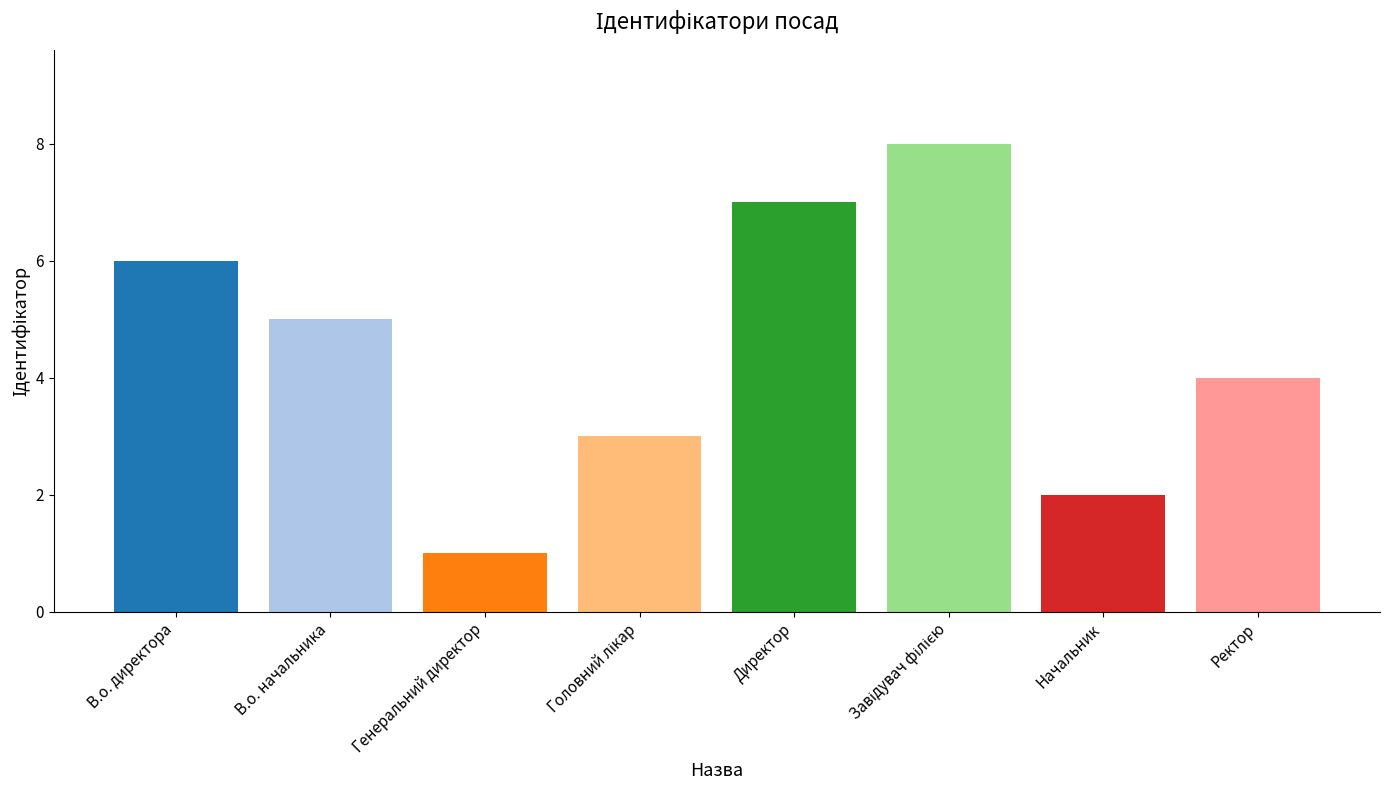

What is the sum of the values at Директор and В.о. директора?

13